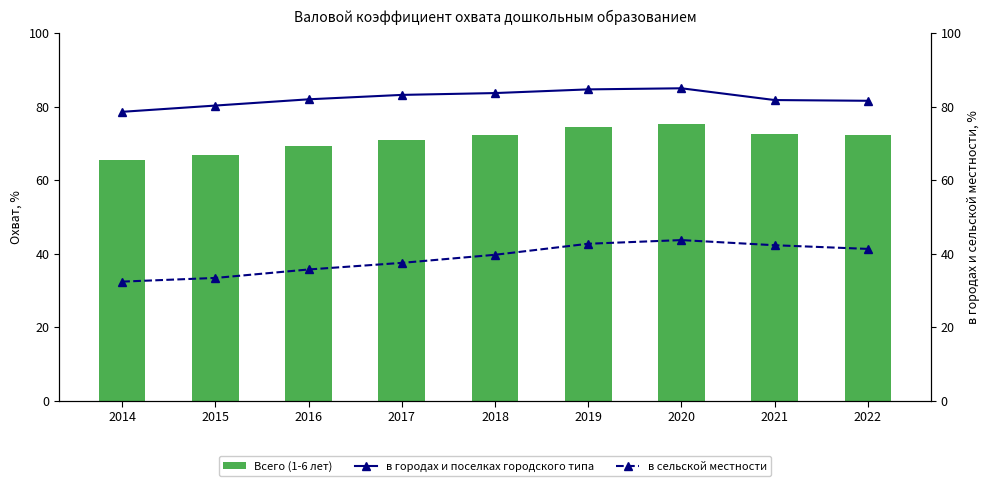

Are the bars grouped side by side (vs. stacked)?

Yes